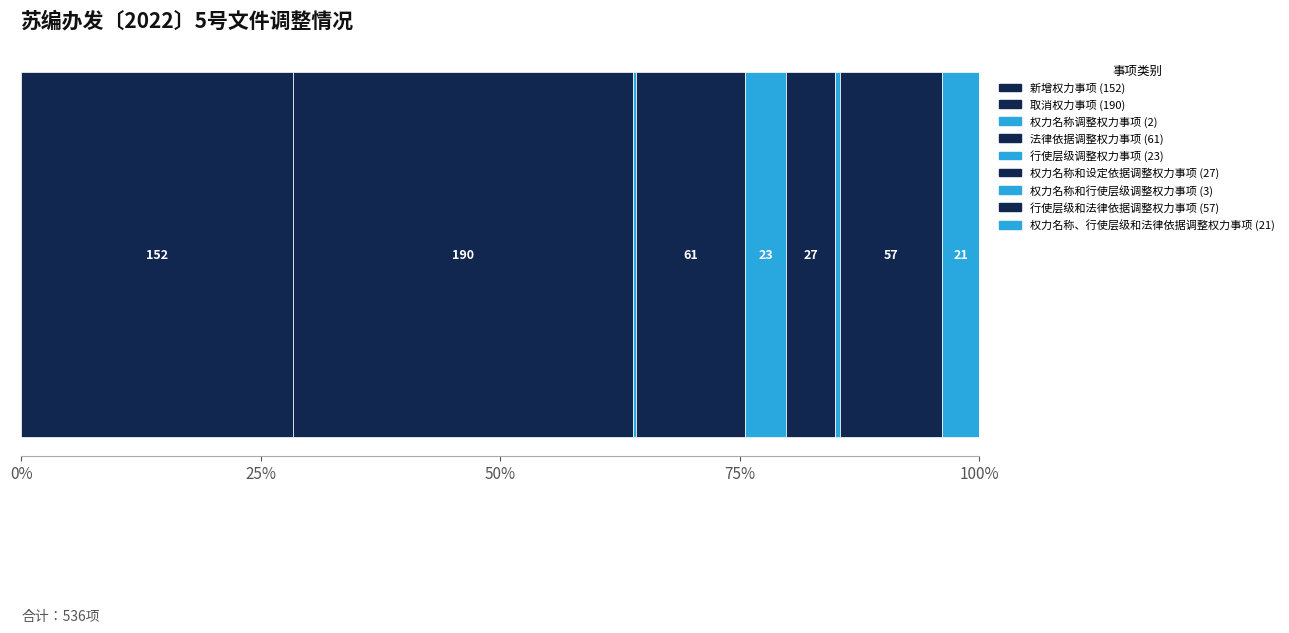

What position from the left is 权力名称、行使层级和法律依据调整权力事项?

9